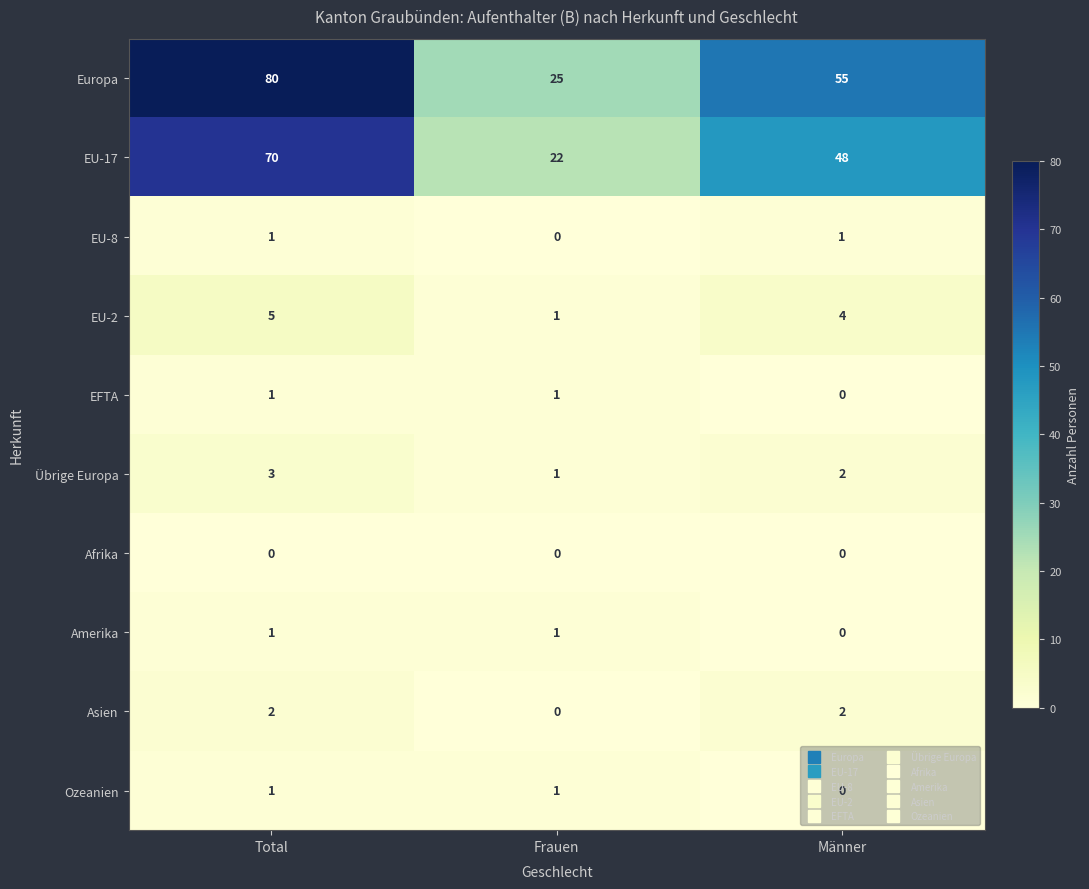

List the labels in order of Europa value, smallest first.

Frauen, Männer, Total